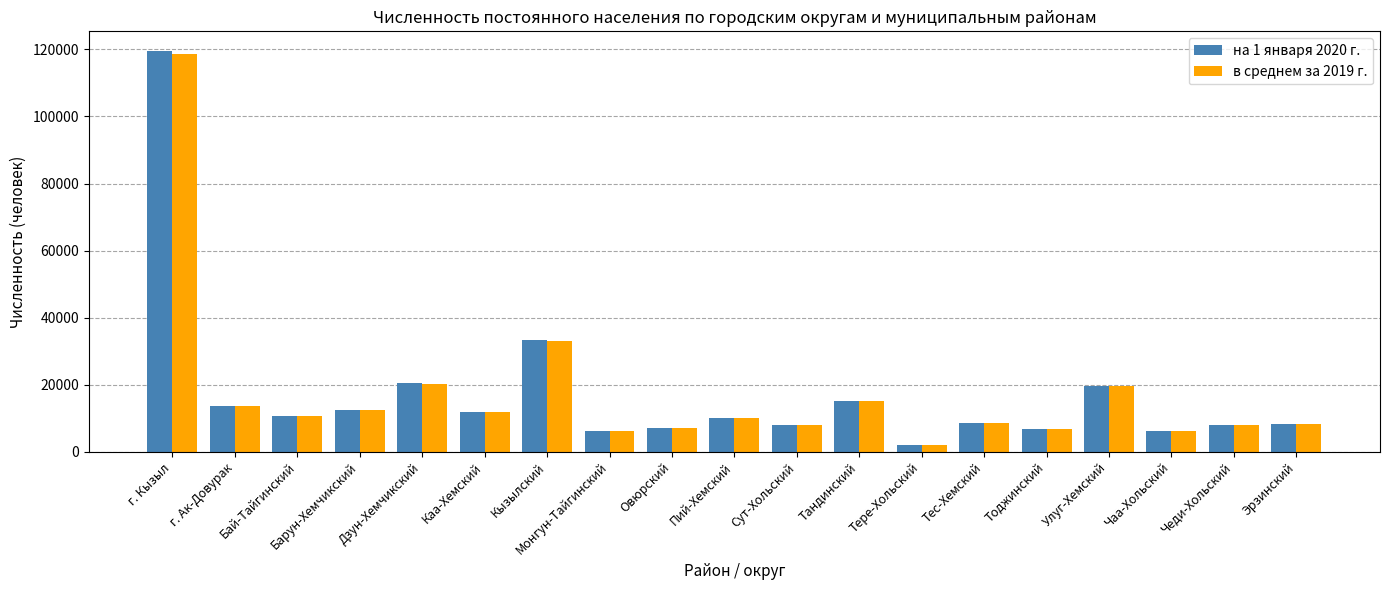

Which category has the highest value in the в среднем за 2019 г. series?

г. Кызыл